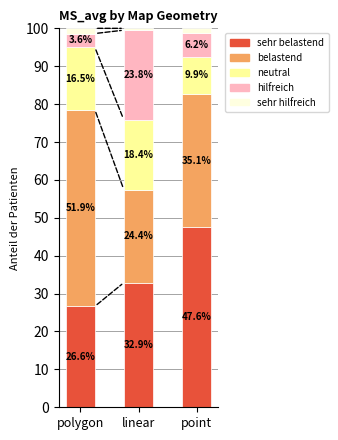

Rank the series by their maximum value, from highest to lowest.

belastend, sehr belastend, hilfreich, neutral, sehr hilfreich